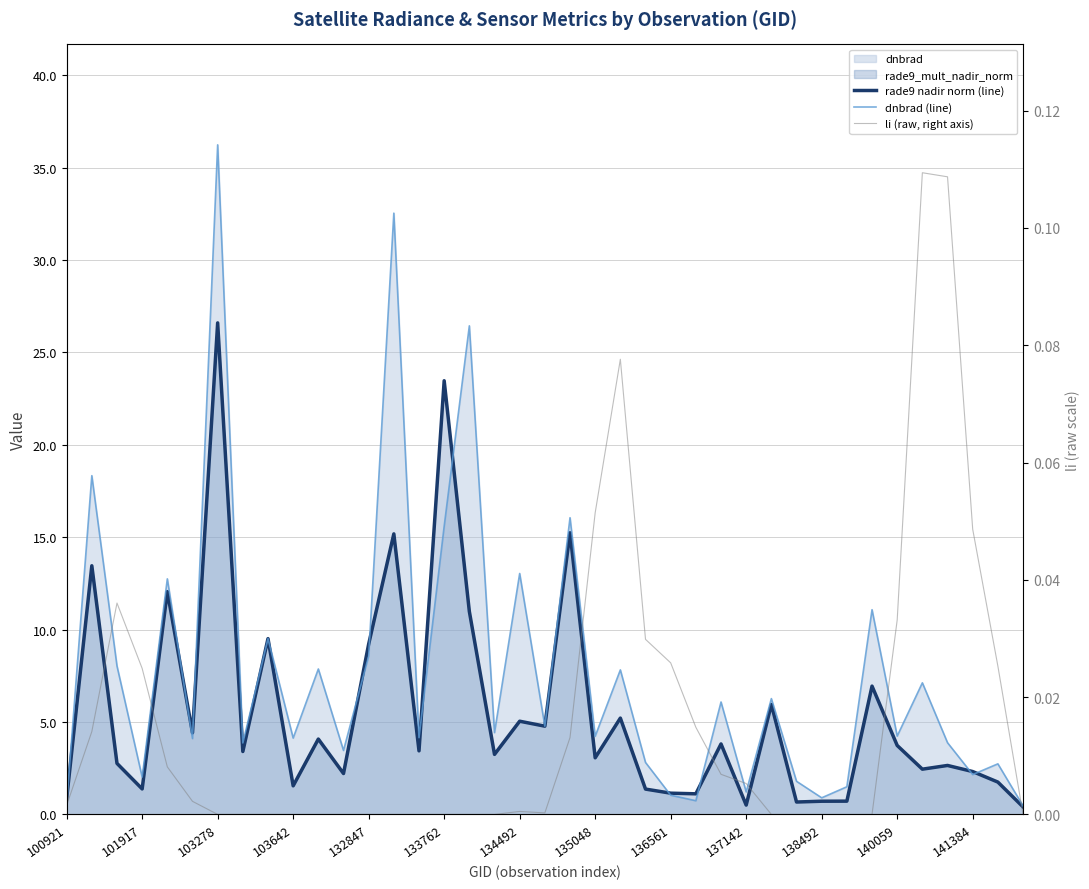

Does the chart display data point markers on the line(s)?

No